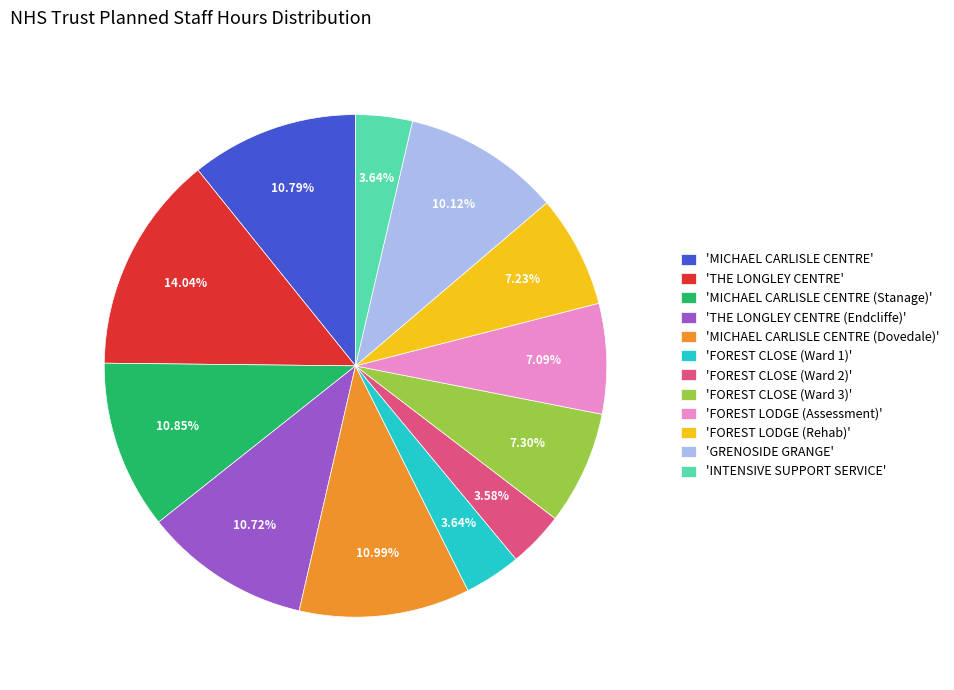

Combined, do 'FOREST LODGE (Assessment)' and 'MICHAEL CARLISLE CENTRE' account for over 50%?

No